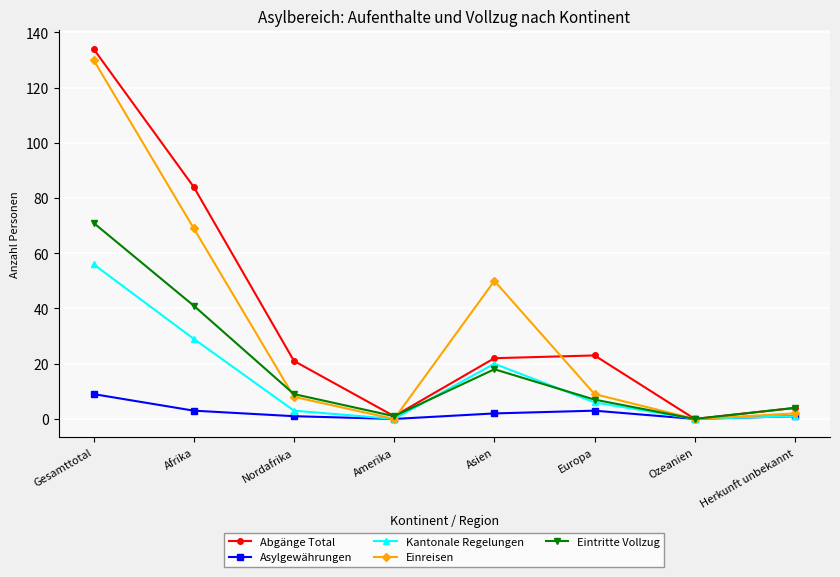

In Kantonale Regelungen, how many points are higher than both neighbors (excluding endpoints)?

1